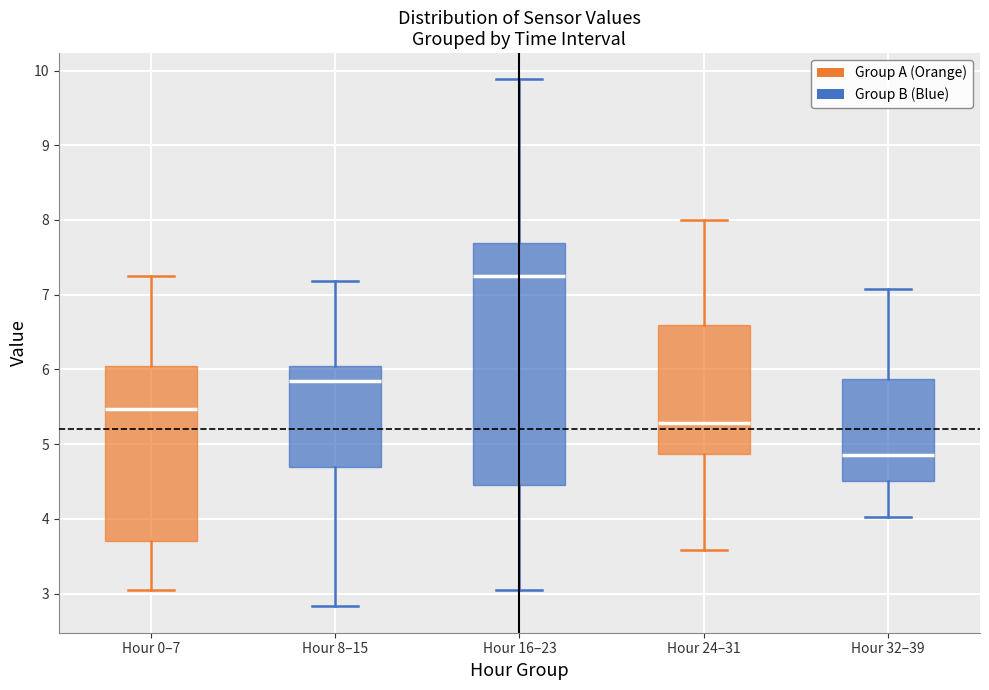

Reading left to right, transcribe this box plot: for each box, give where its median line is, the range the box spans, and where its two whiskers end, as read against the y-axis. The values are not printed on the chart, so give them approximately, as read against the axis.

Hour 0–7: median 5.5, box 3.7 to 6.0, whiskers 3.1 to 7.3
Hour 8–15: median 5.9, box 4.7 to 6.1, whiskers 2.8 to 7.2
Hour 16–23: median 7.3, box 4.5 to 7.7, whiskers 3.1 to 9.9
Hour 24–31: median 5.3, box 4.9 to 6.6, whiskers 3.6 to 8.0
Hour 32–39: median 4.9, box 4.5 to 5.9, whiskers 4.0 to 7.1